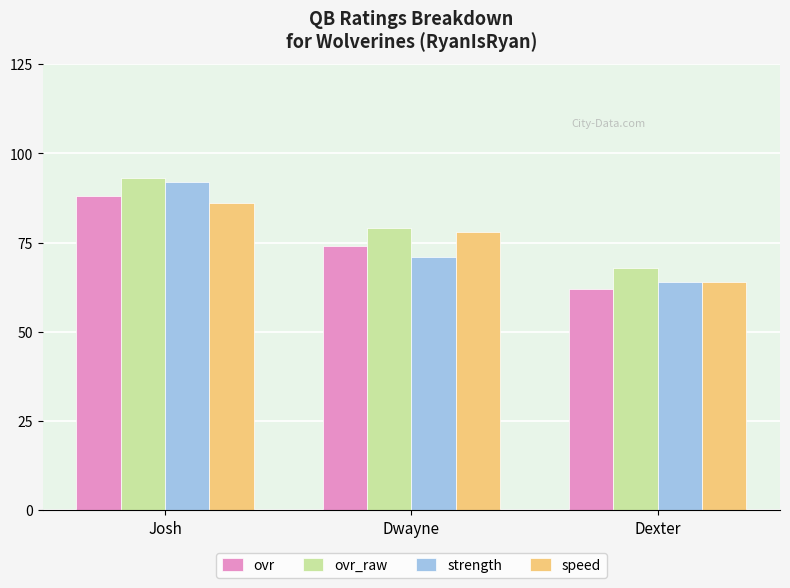

How many ovr_raw values are between 68 and 93?

3